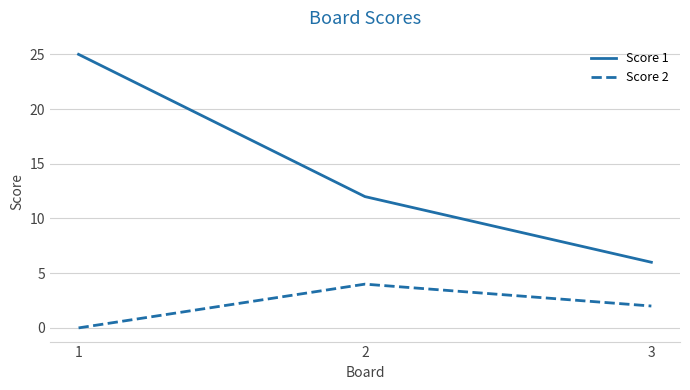

How many values in the Score 2 series are below 2?

1